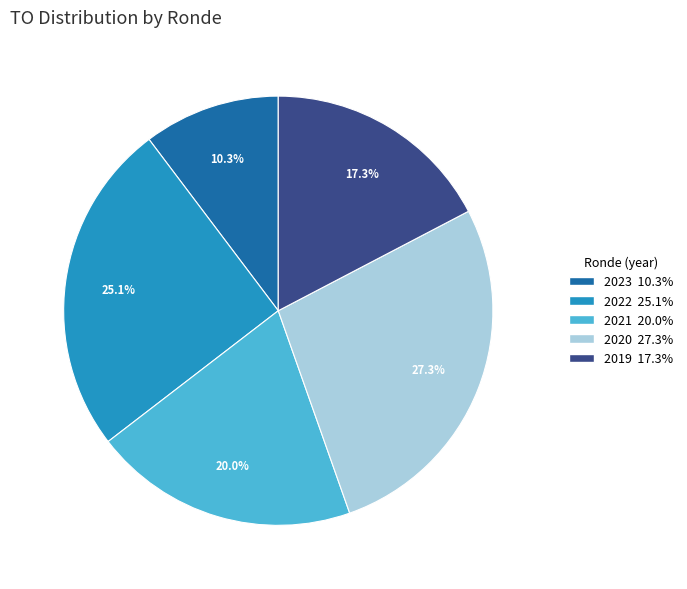

Count the number of slices in the pie.

5